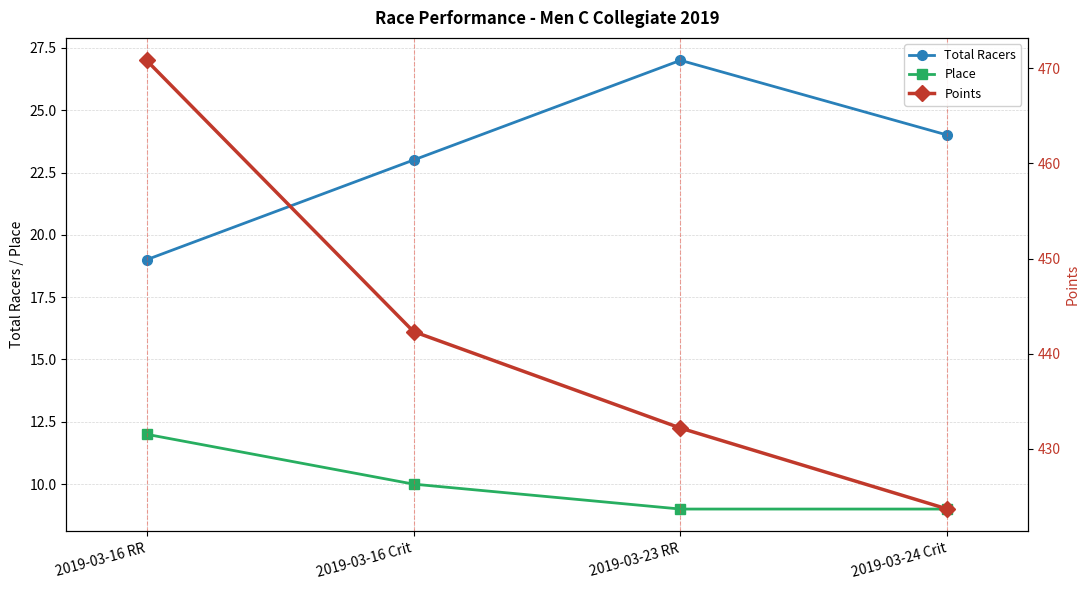

How many values in the Total Racers series exceed 24?

1